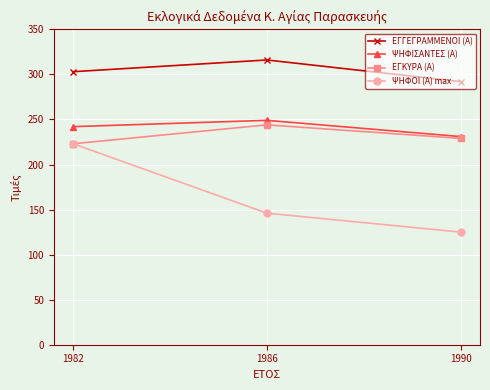

The value of ΕΓΓΕΓΡΑΜΜΕΝΟΙ (Α) at 1982 is 303. True or false?

True